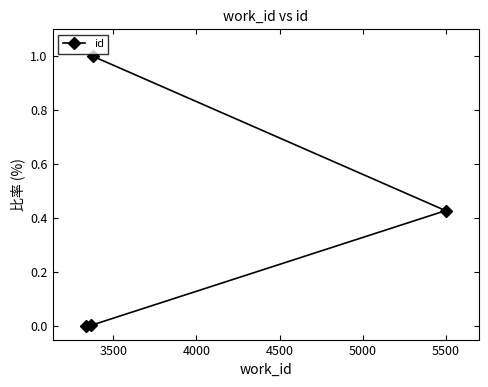

What is the maximum value shown in the chart?

1.0